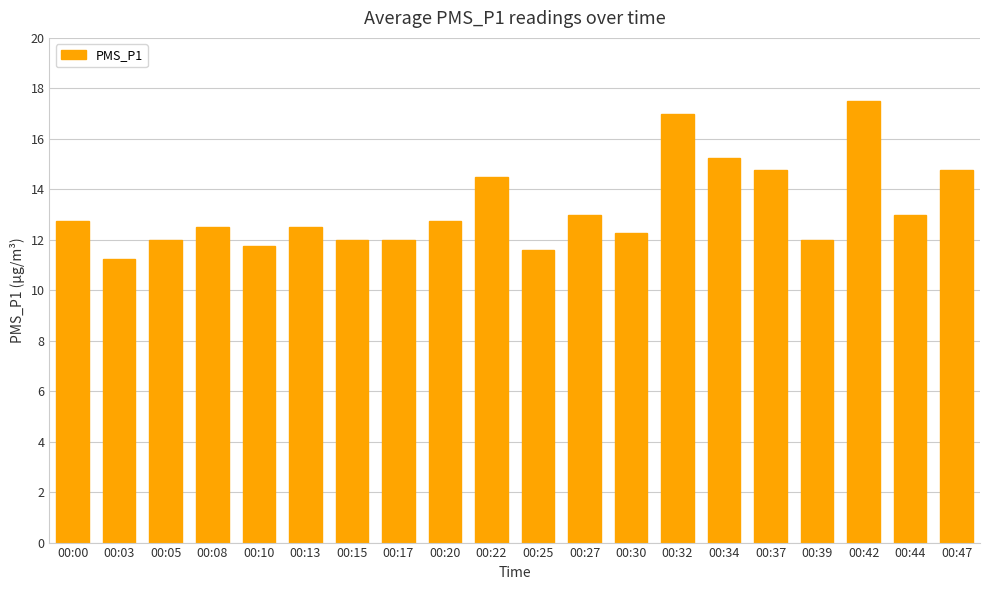

Which label corresponds to the smallest value in the chart?

00:03